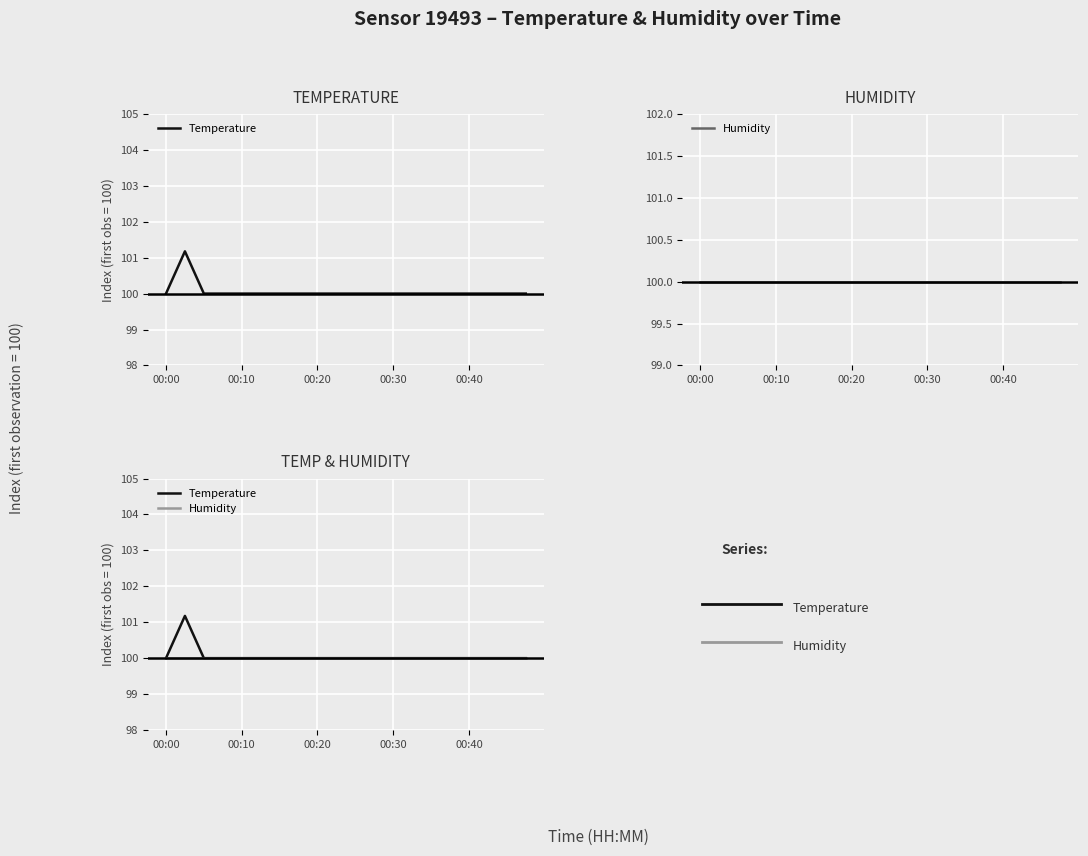

Which series has the widest spread of values?

Temperature